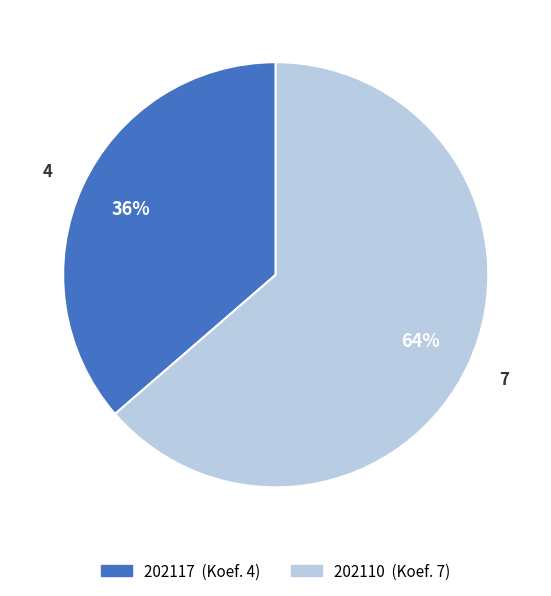

To the nearest percent, what percentage of the pie is 202117?

36%